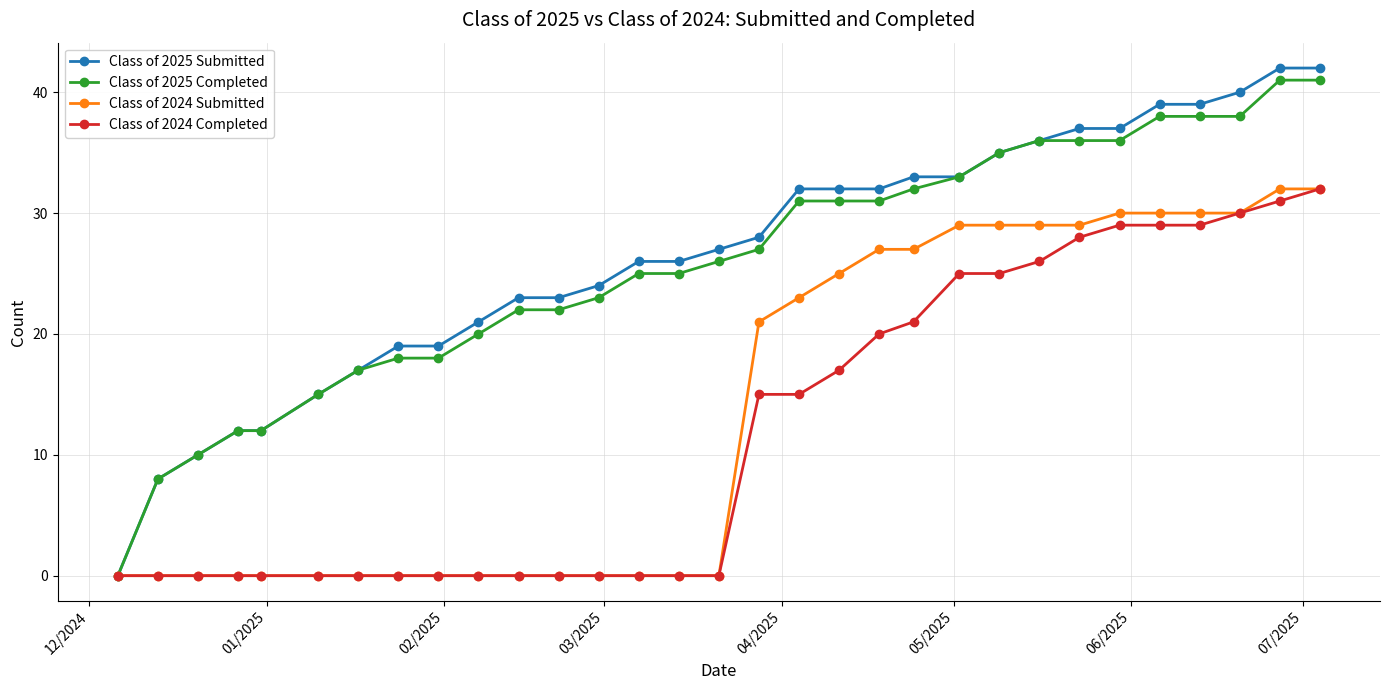

What is the sum of all Class of 2024 Submitted values?

423